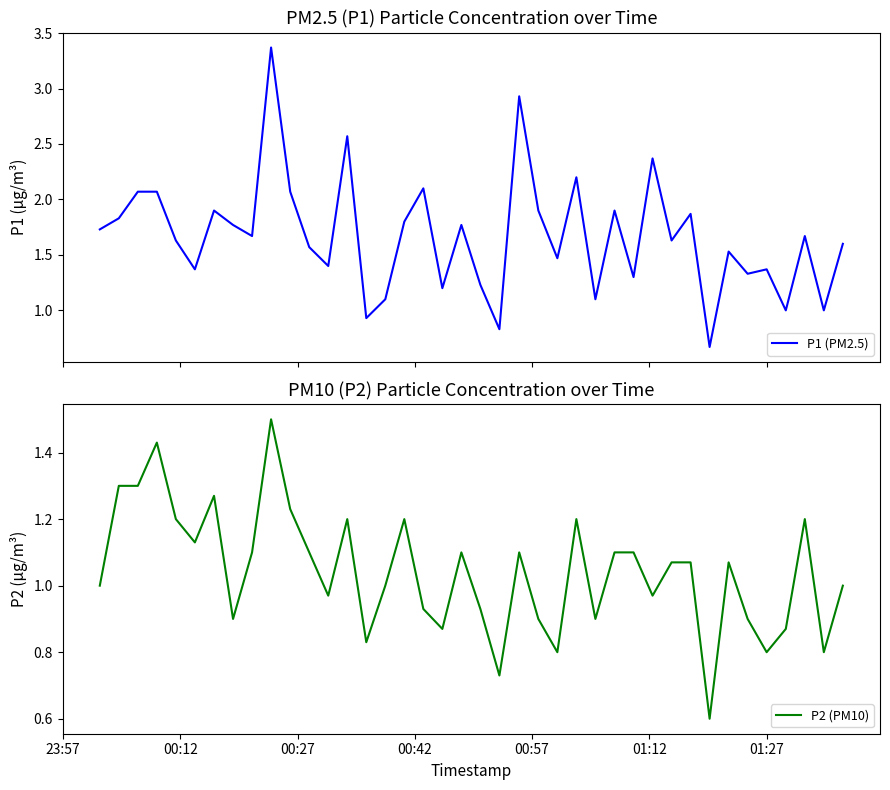

At how many categories does at least one series exceed 1?

35